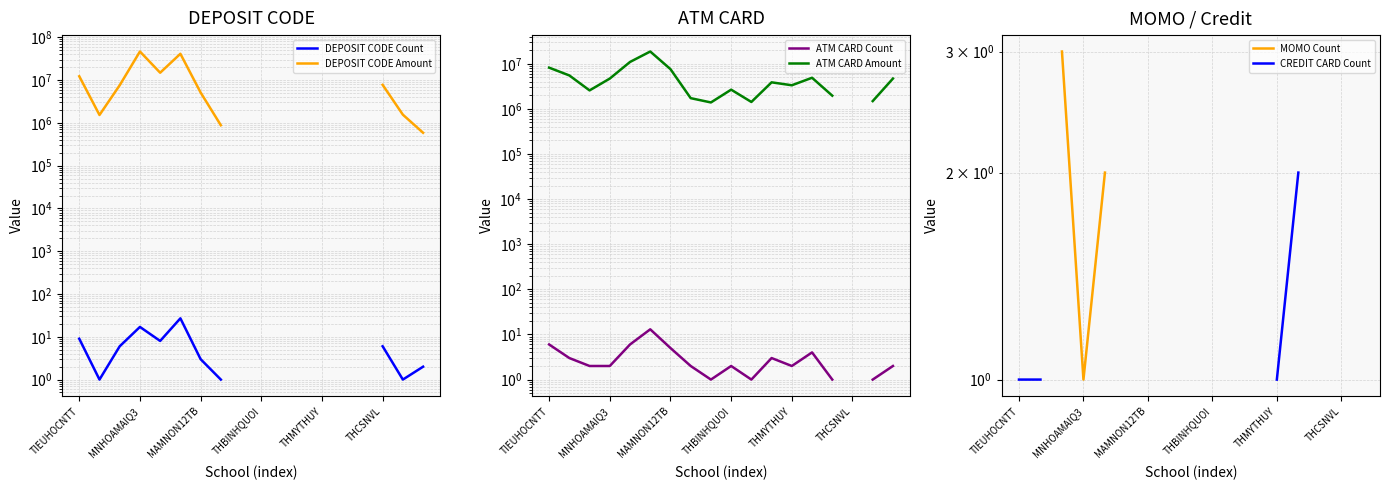

Which series changed the most between THBINHQUOI and THMYTHUY?

ATM CARD Amount